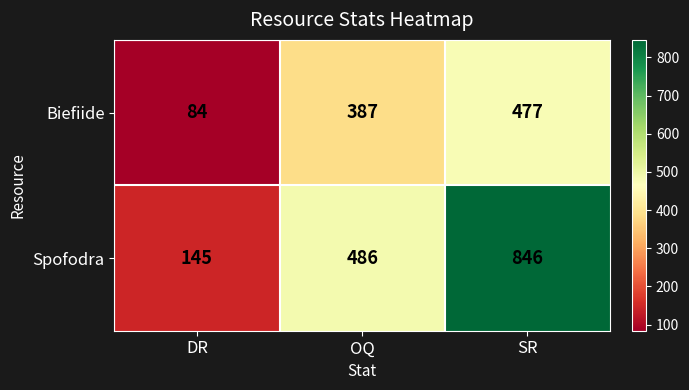

Count the Biefiide values in the range 84 to 477.

3